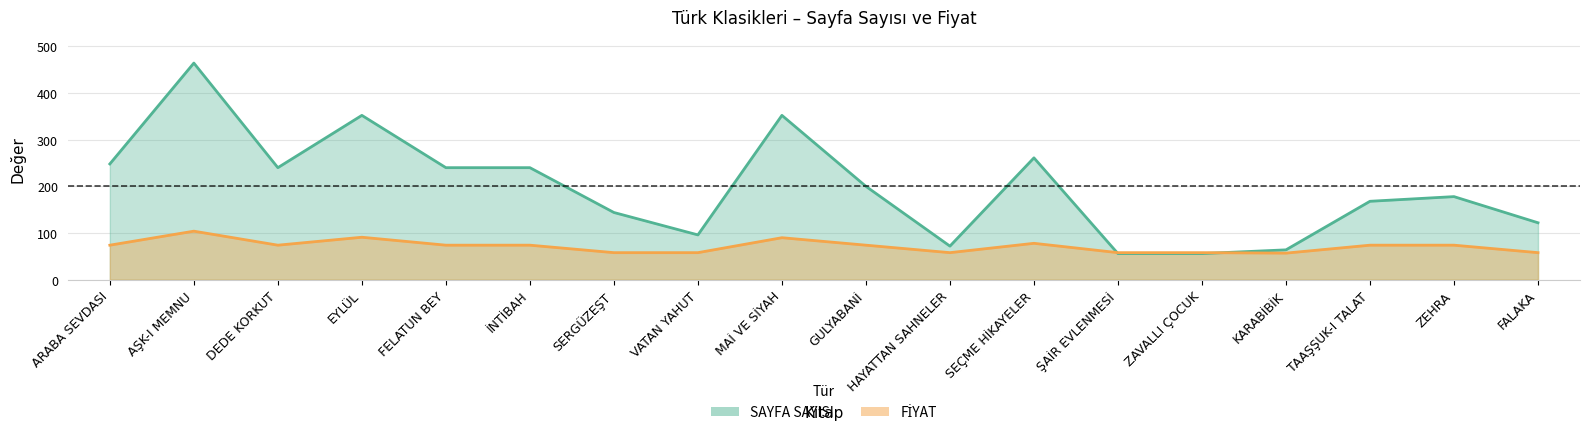

At which category does FİYAT reach its first local valley?

DEDE KORKUT